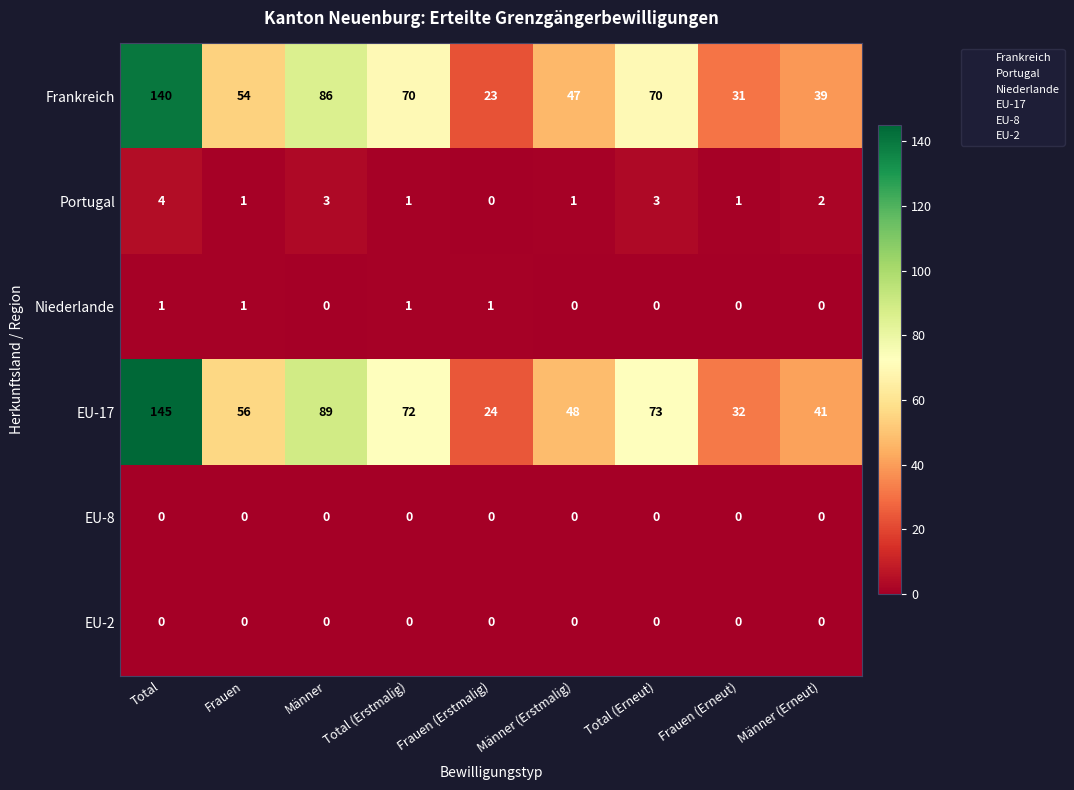

Between Total and Männer (Erneut), which series saw the biggest shift?

EU-17